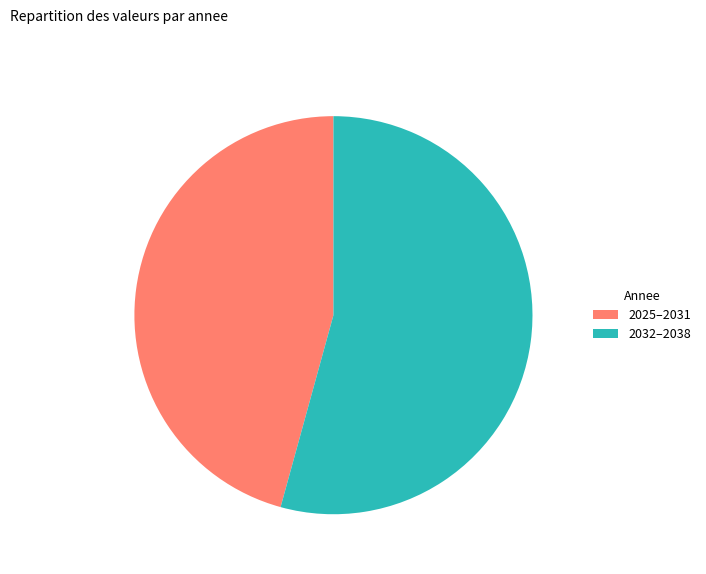

Rank the categories by value from highest to lowest.

2032–2038, 2025–2031